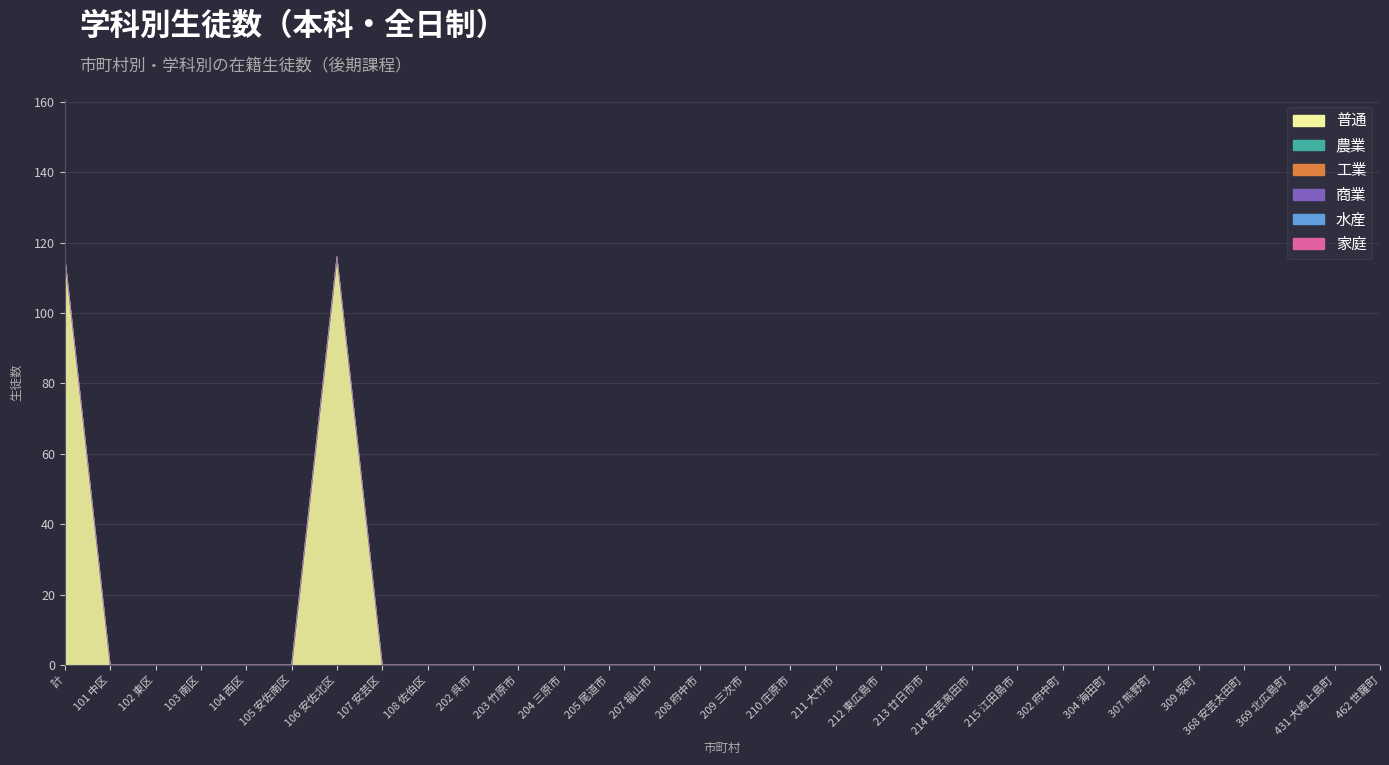

List the labels in order of 工業 value, smallest first.

計, 101 中区, 102 東区, 103 南区, 104 西区, 105 安佐南区, 106 安佐北区, 107 安芸区, 108 佐伯区, 202 呉市, 203 竹原市, 204 三原市, 205 尾道市, 207 福山市, 208 府中市, 209 三次市, 210 庄原市, 211 大竹市, 212 東広島市, 213 廿日市市, 214 安芸高田市, 215 江田島市, 302 府中町, 304 海田町, 307 熊野町, 309 坂町, 368 安芸太田町, 369 北広島町, 431 大崎上島町, 462 世羅町